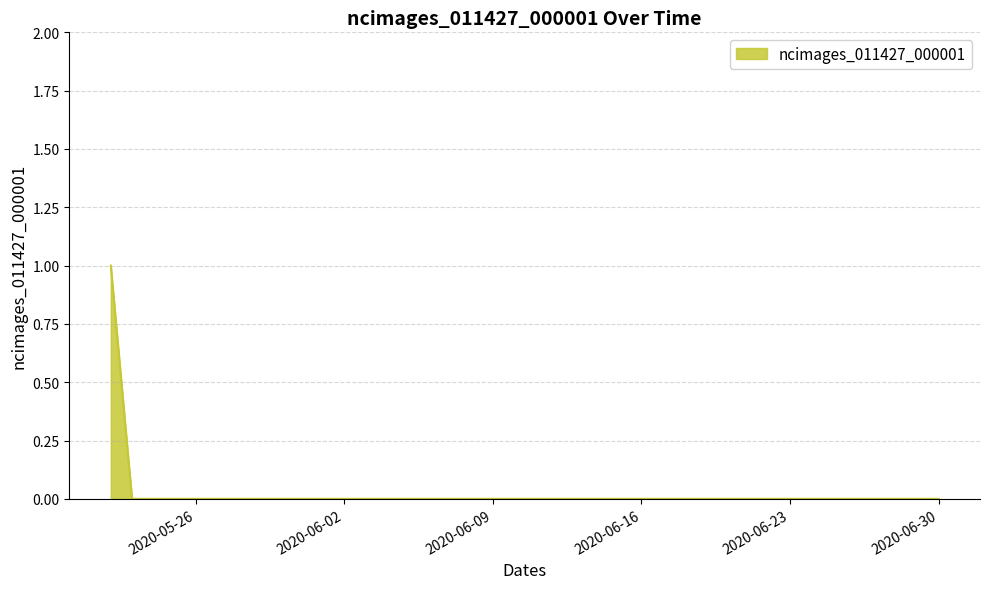

What is the greatest value displayed?

1